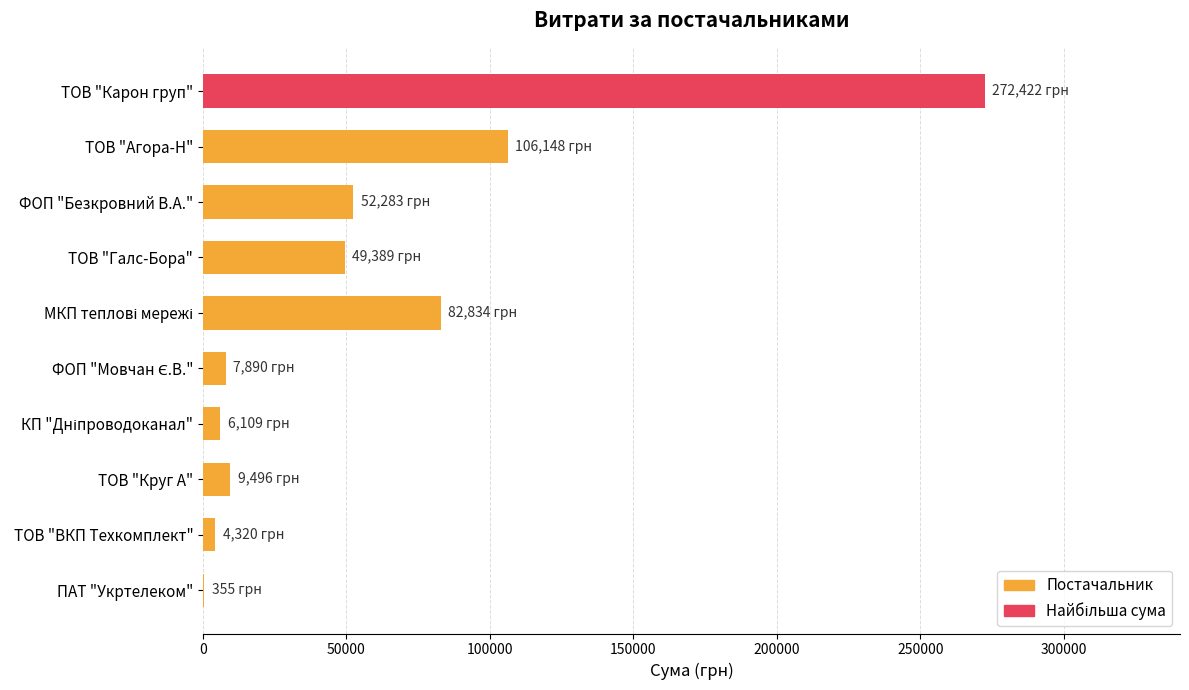

How many data points does each series have?

10